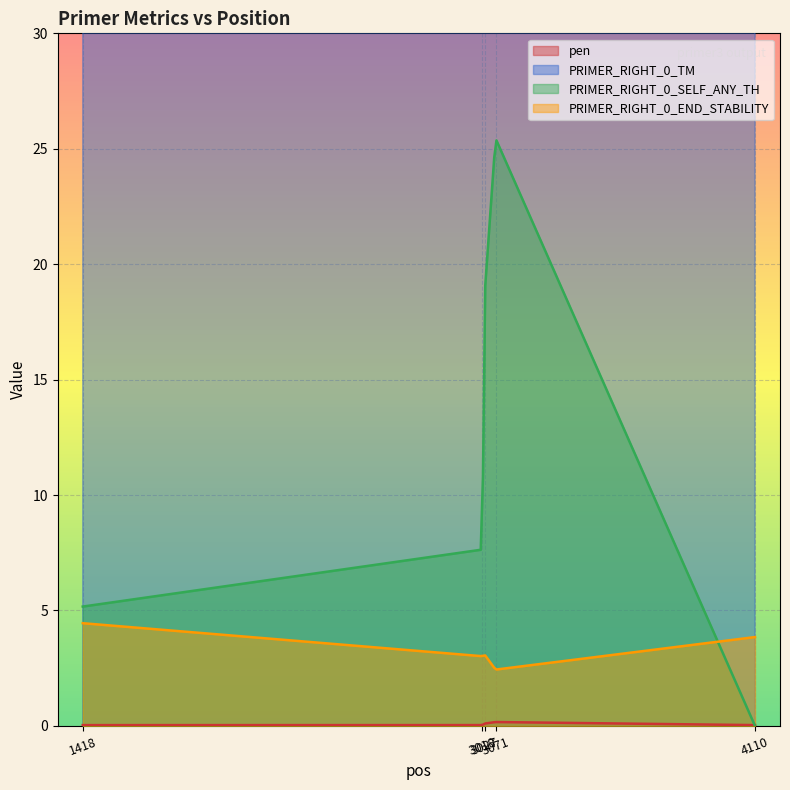

List the labels in order of PRIMER_RIGHT_0_END_STABILITY value, smallest first.

3071, 3018, 3027, 4110, 1418